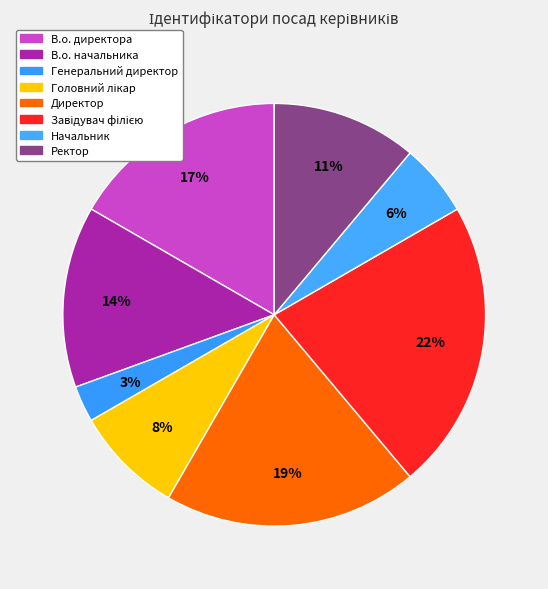

How many slices are in this pie chart?

8